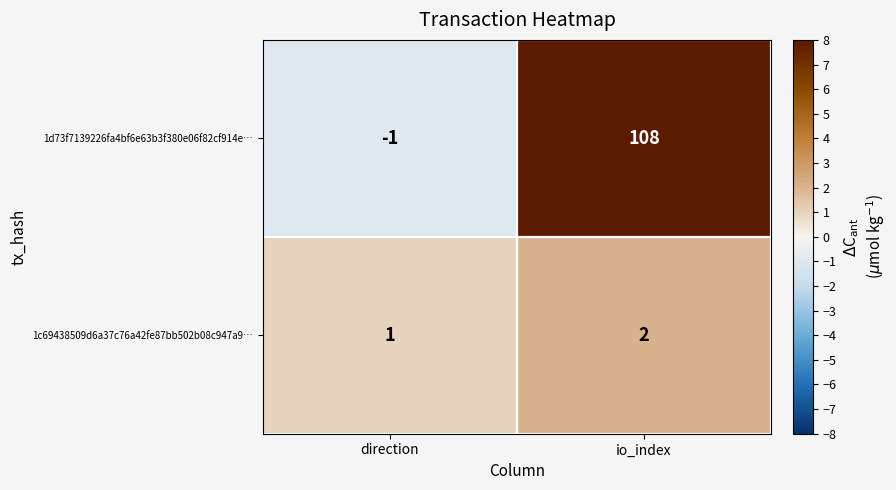

What is the greatest value displayed?

108